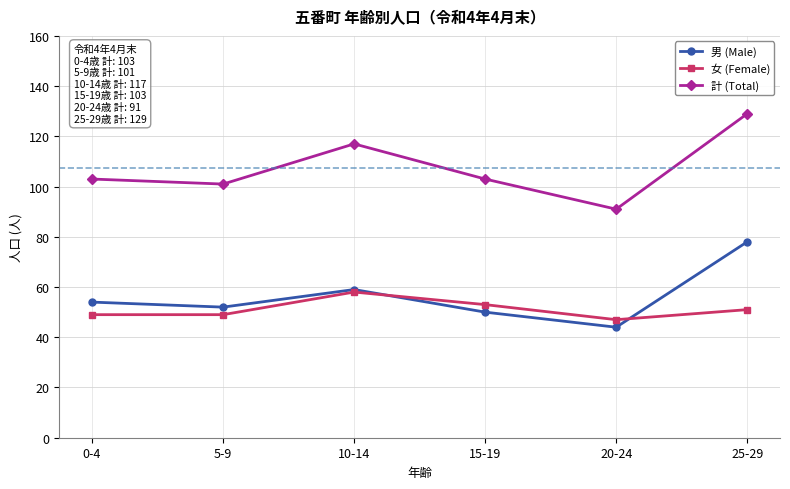

How many lines are shown in the chart?

3